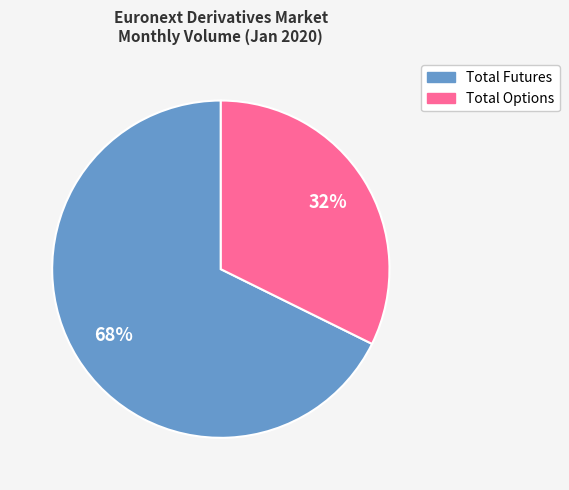

Count the number of slices in the pie.

2